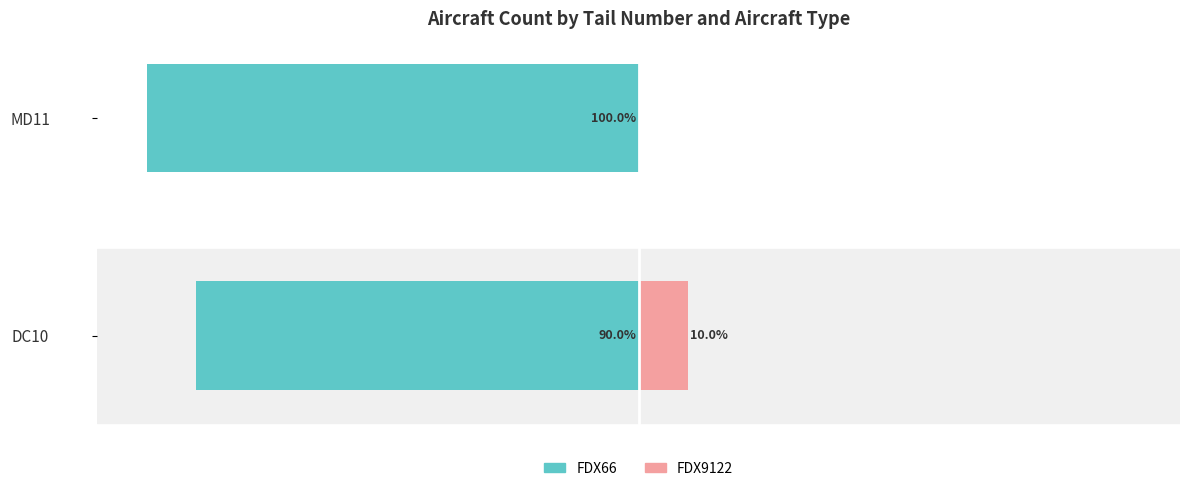

What is the average value of the FDX66 series?

-95